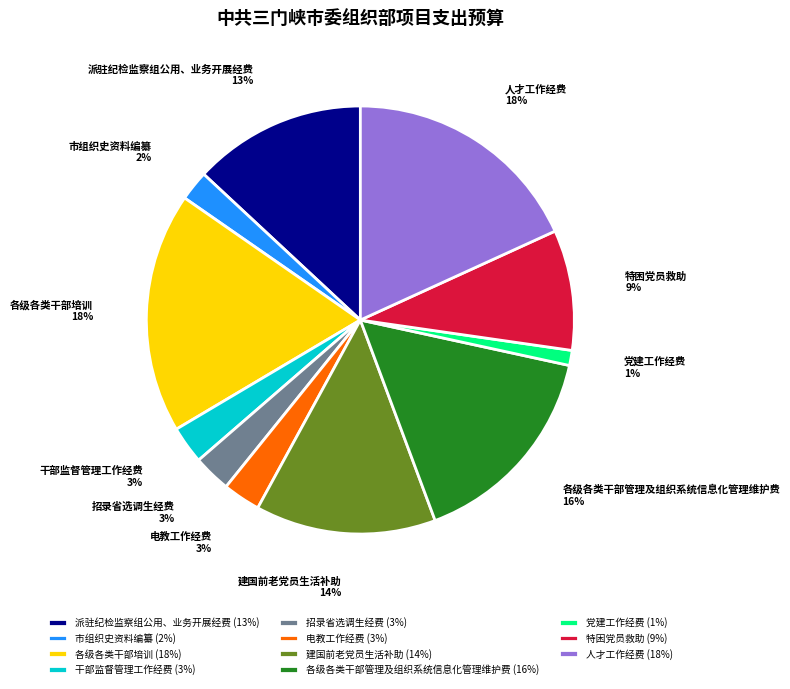

To the nearest percent, what is the difference between the largest and smallest slice percentages?

17%